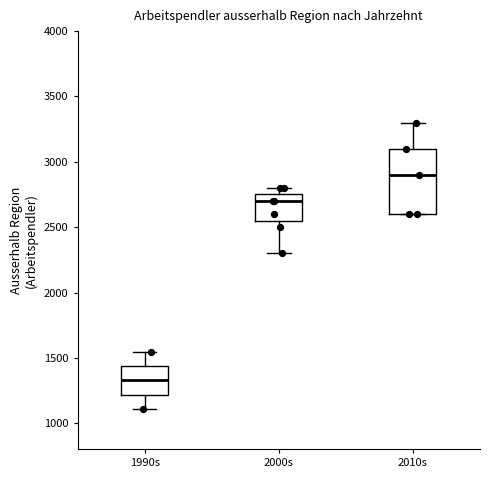

Which box's median line is the highest?

2010s